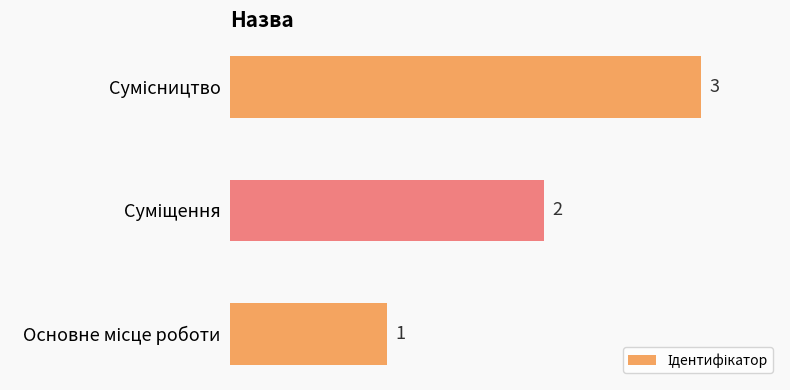

Count the values in the range 1 to 3.

3